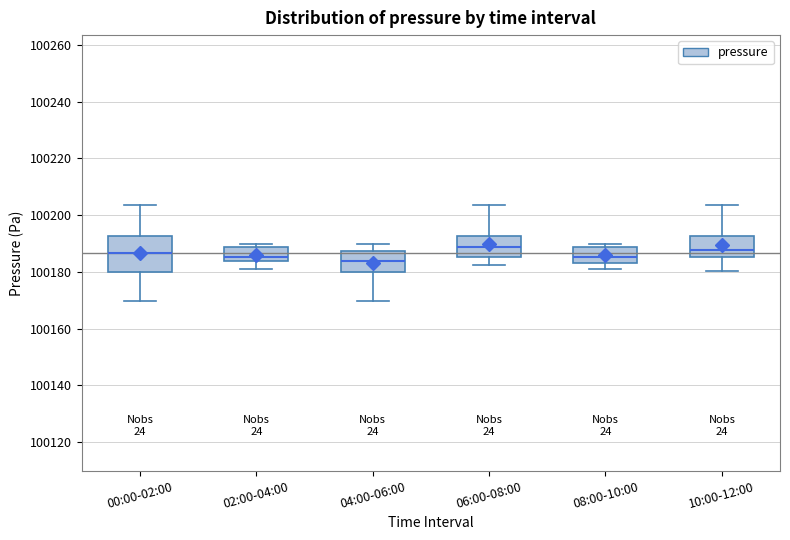

Comparing the boxes themselves (not the whiskers), which one is the tallest?

00:00-02:00